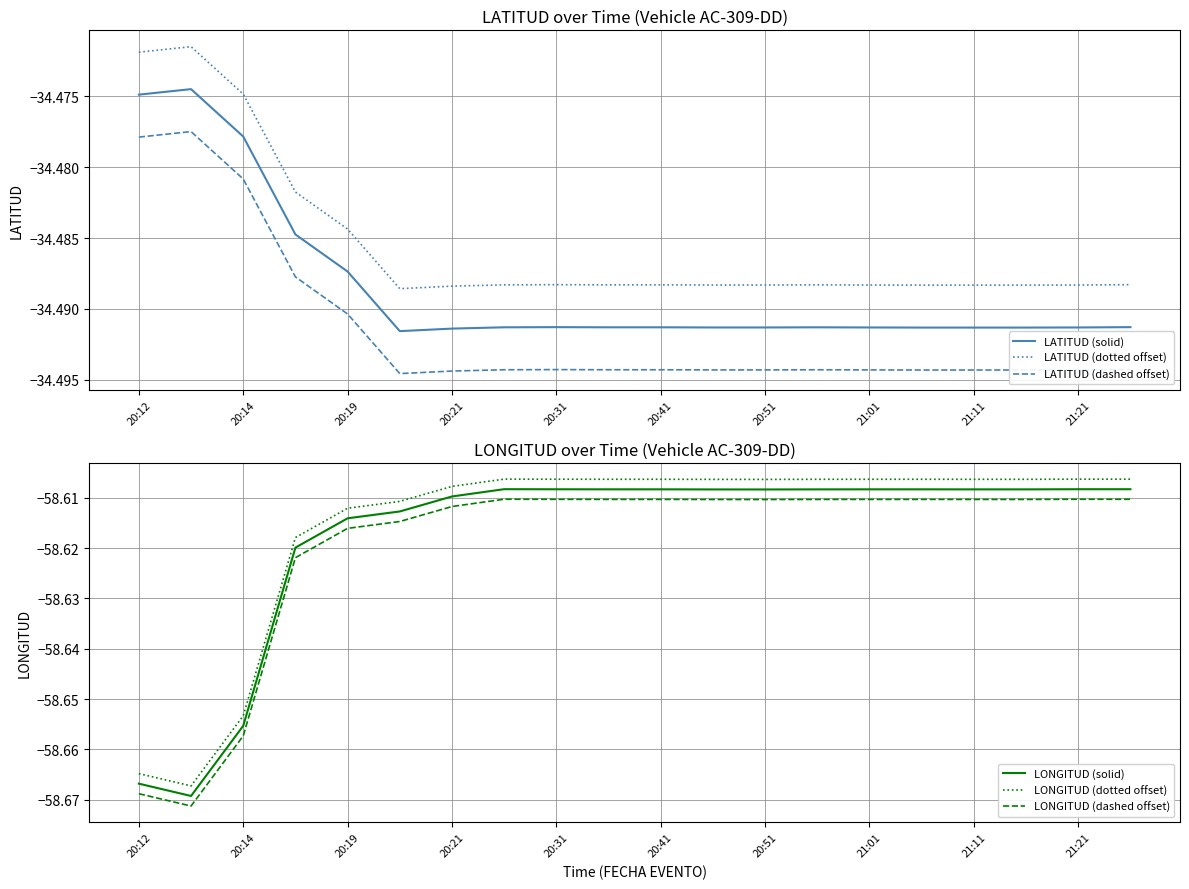

The value of LATITUD (dashed offset) at 20:19 is -57.3. True or false?

False